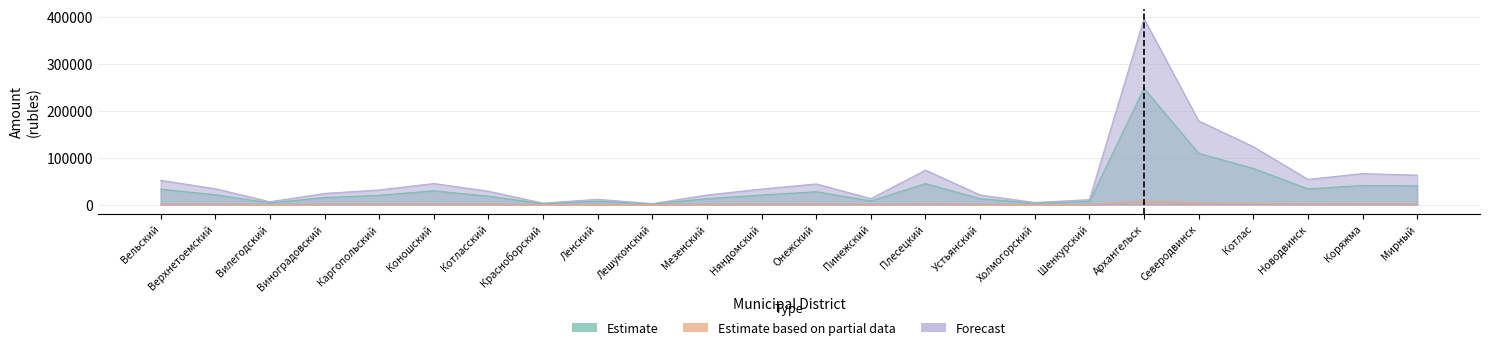

True or false: Estimate has more than 0 interior local peaks.

True